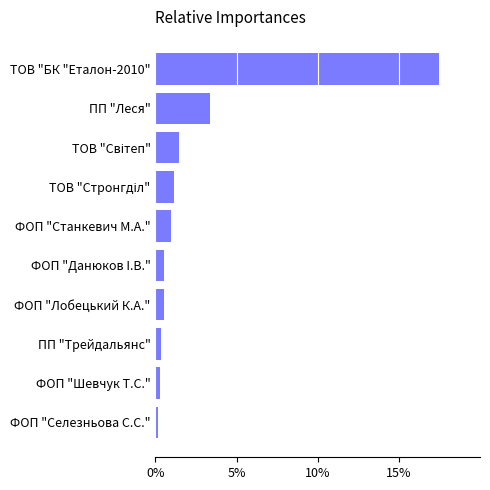

Where is the data nearest to the value 8?

ПП "Леся"